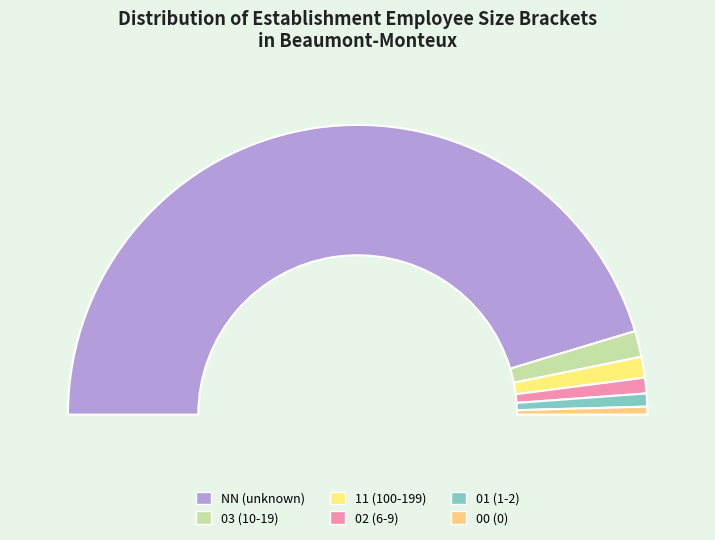

What is the change in value from 11 to 00?

-5